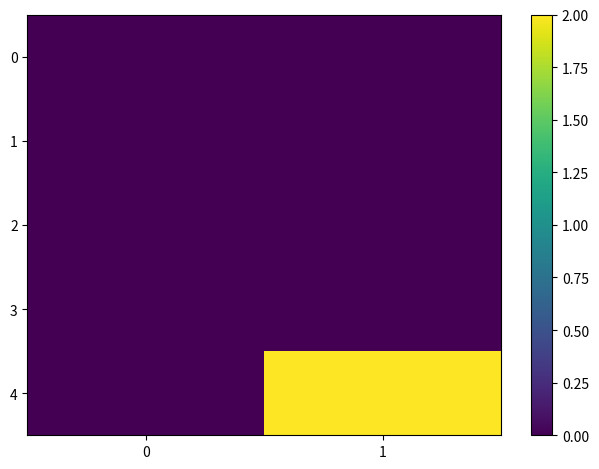

How many distinct data groups are displayed?

5